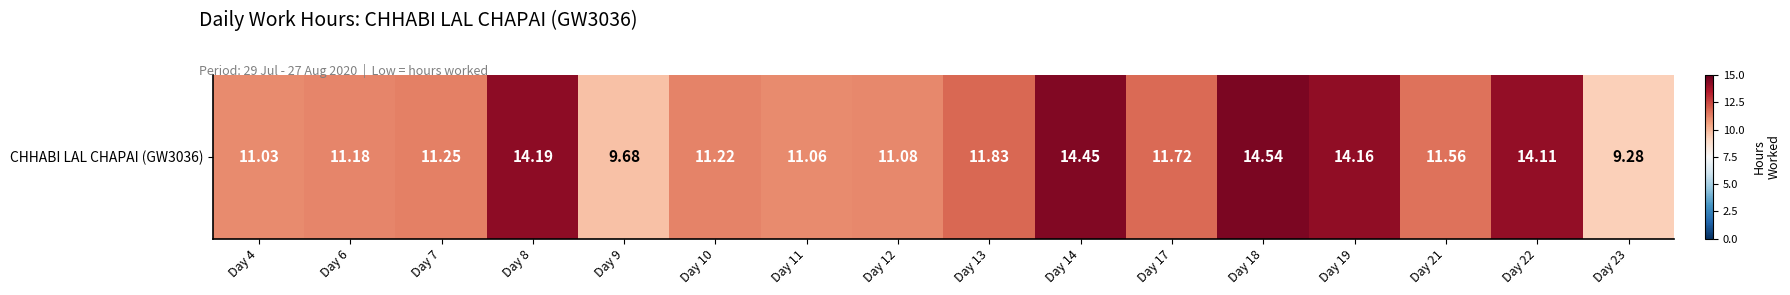

At which label does the data first exceed 11?

Day 4